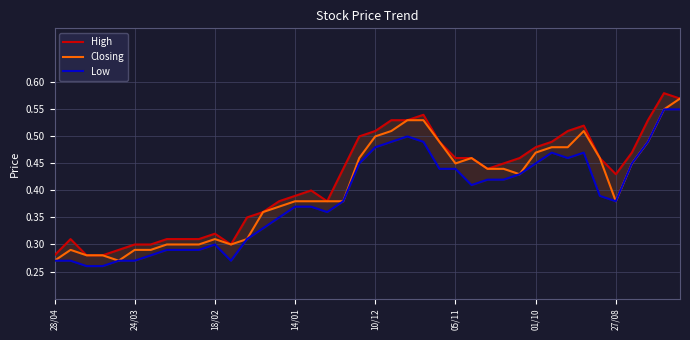

What position from the left is 10/12?

21